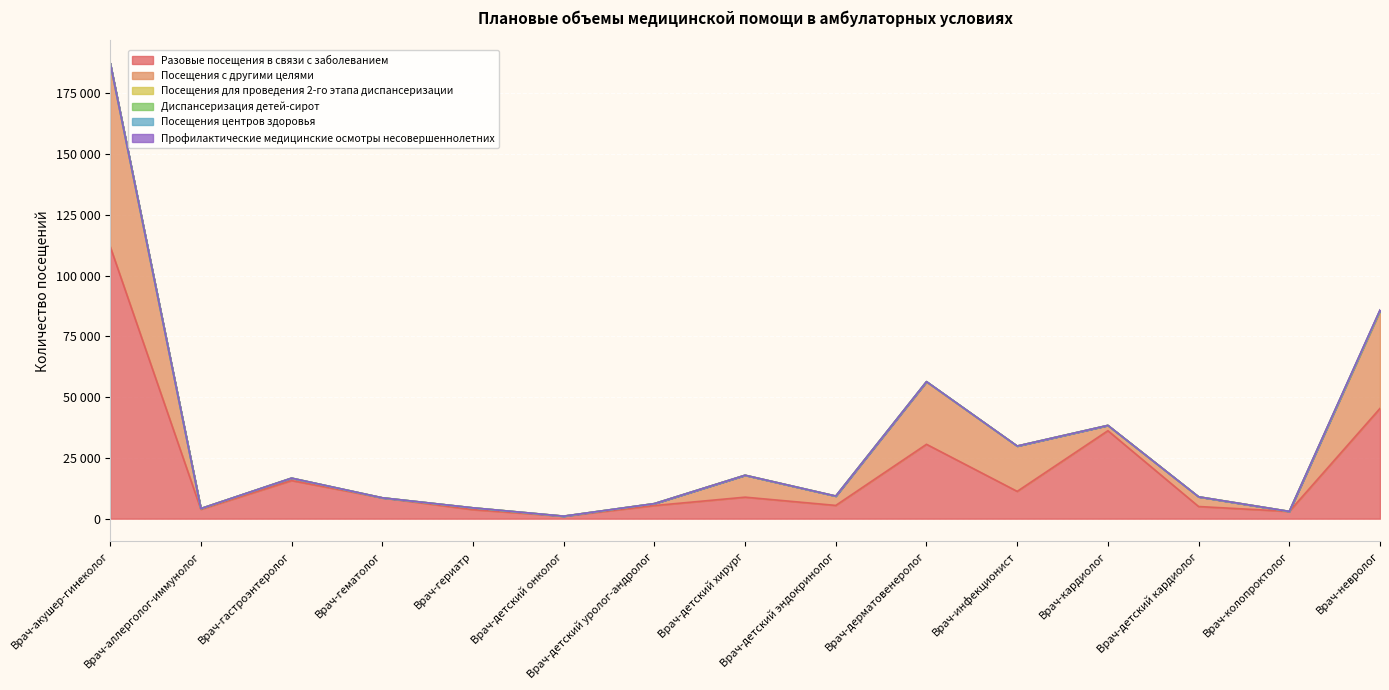

Reading right to left, extract all data points from this chart.

Разовые посещения в связи с заболеванием: Врач-невролог=45395	Врач-колопроктолог=2989	Врач-детский кардиолог=5008	Врач-кардиолог=36212	Врач-инфекционист=11249	Врач-дерматовенеролог=30620	Врач-детский эндокринолог=5461	Врач-детский хирург=8859	Врач-детский уролог-андролог=5402	Врач-детский онколог=1035	Врач-гериатр=3710	Врач-гематолог=8594	Врач-гастроэнтеролог=15686	Врач-аллерголог-иммунолог=3861	Врач-акушер-гинеколог=112062
Посещения с другими целями: Врач-невролог=39856	Врач-колопроктолог=0	Врач-детский кардиолог=3990	Врач-кардиолог=2183	Врач-инфекционист=18648	Врач-дерматовенеролог=25658	Врач-детский эндокринолог=3842	Врач-детский хирург=9019	Врач-детский уролог-андролог=793	Врач-детский онколог=0	Врач-гериатр=751	Врач-гематолог=0	Врач-гастроэнтеролог=1000	Врач-аллерголог-иммунолог=300	Врач-акушер-гинеколог=75347
Посещения для проведения 2-го этапа диспансеризации: Врач-невролог=476	Врач-колопроктолог=0	Врач-детский кардиолог=0	Врач-кардиолог=0	Врач-инфекционист=0	Врач-дерматовенеролог=133	Врач-детский эндокринолог=0	Врач-детский хирург=0	Врач-детский уролог-андролог=0	Врач-детский онколог=0	Врач-гериатр=0	Врач-гематолог=0	Врач-гастроэнтеролог=0	Врач-аллерголог-иммунолог=0	Врач-акушер-гинеколог=153
Диспансеризация детей-сирот: Врач-невролог=0	Врач-колопроктолог=0	Врач-детский кардиолог=0	Врач-кардиолог=0	Врач-инфекционист=0	Врач-дерматовенеролог=0	Врач-детский эндокринолог=0	Врач-детский хирург=0	Врач-детский уролог-андролог=0	Врач-детский онколог=0	Врач-гериатр=0	Врач-гематолог=0	Врач-гастроэнтеролог=0	Врач-аллерголог-иммунолог=0	Врач-акушер-гинеколог=0
Посещения центров здоровья: Врач-невролог=0	Врач-колопроктолог=0	Врач-детский кардиолог=0	Врач-кардиолог=0	Врач-инфекционист=0	Врач-дерматовенеролог=0	Врач-детский эндокринолог=0	Врач-детский хирург=0	Врач-детский уролог-андролог=0	Врач-детский онколог=0	Врач-гериатр=0	Врач-гематолог=0	Врач-гастроэнтеролог=0	Врач-аллерголог-иммунолог=0	Врач-акушер-гинеколог=0
Профилактические медицинские осмотры несовершеннолетних: Врач-невролог=200	Врач-колопроктолог=0	Врач-детский кардиолог=0	Врач-кардиолог=0	Врач-инфекционист=0	Врач-дерматовенеролог=0	Врач-детский эндокринолог=0	Врач-детский хирург=0	Врач-детский уролог-андролог=0	Врач-детский онколог=0	Врач-гериатр=0	Врач-гематолог=0	Врач-гастроэнтеролог=0	Врач-аллерголог-иммунолог=0	Врач-акушер-гинеколог=0